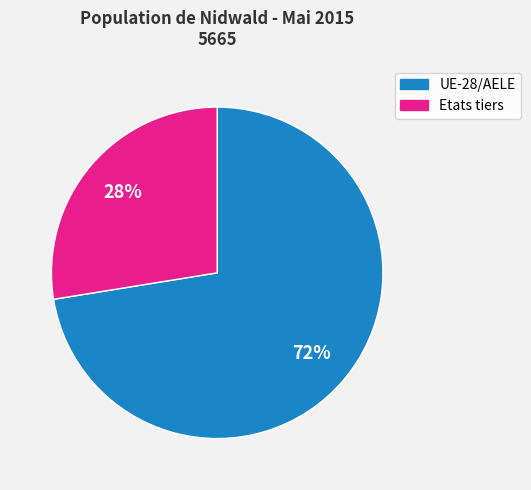

The Etats tiers slice represents 17% of the pie. True or false?

False